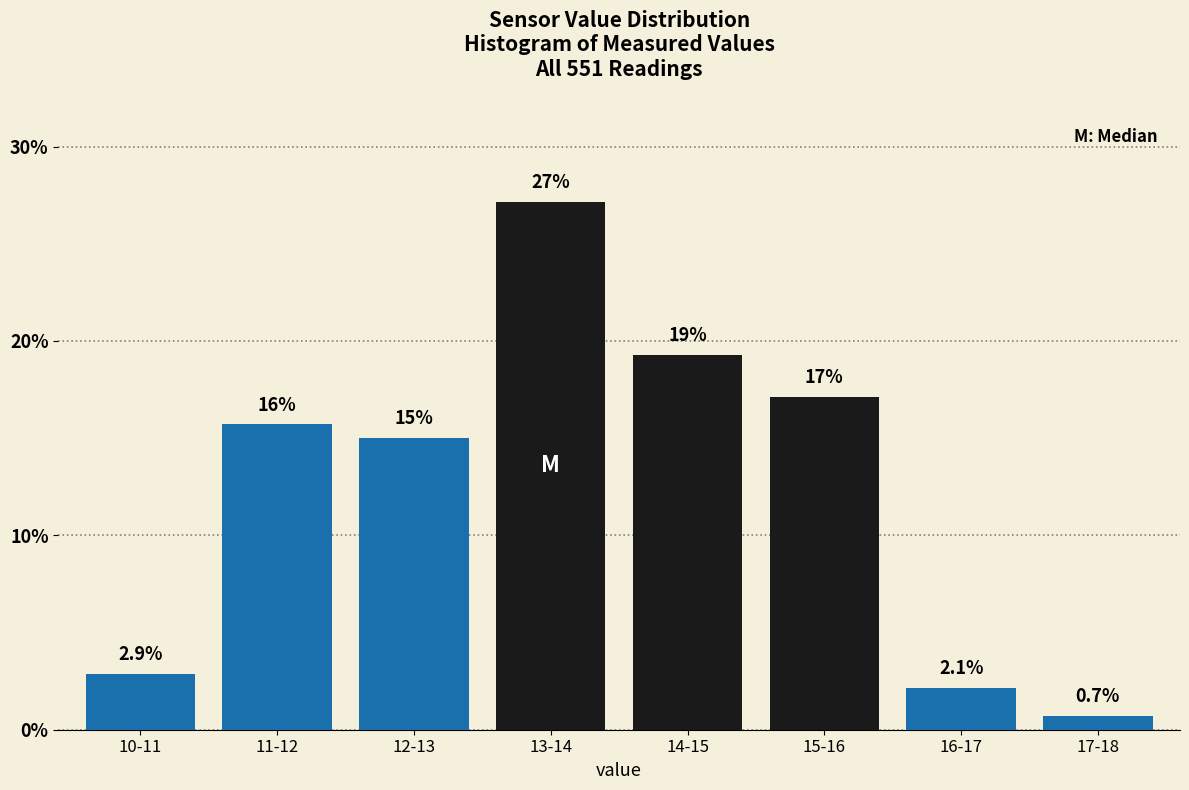

Reading left to right, transcribe all the data shown in this chart.

10-11=2.9	11-12=15.7	12-13=15.0	13-14=27.1	14-15=19.3	15-16=17.1	16-17=2.1	17-18=0.7